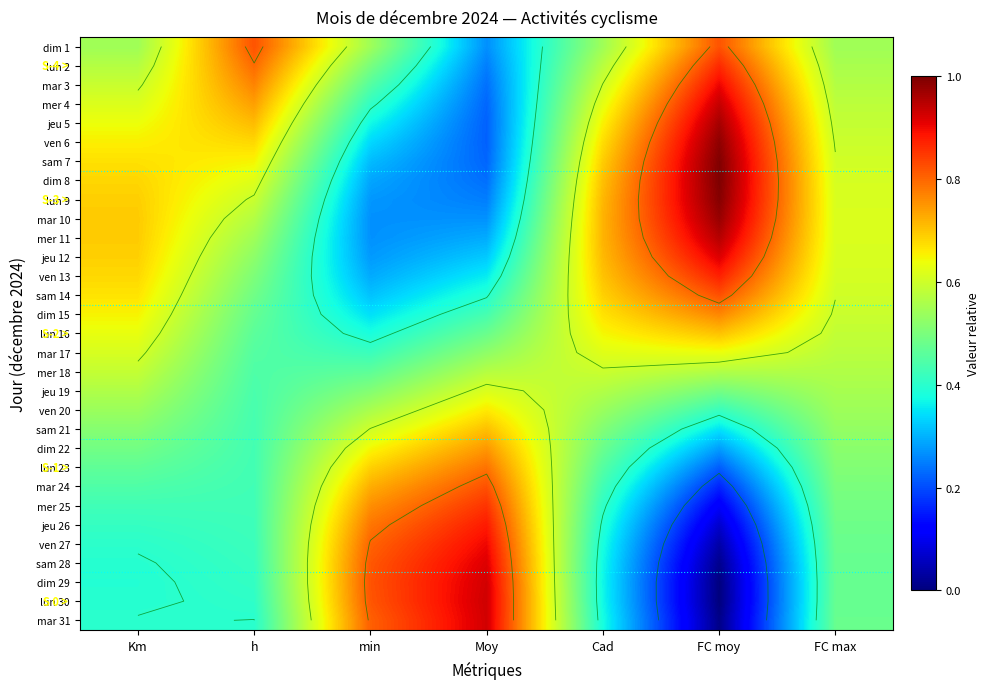

True or false: ven 20 has a value of 0.3 at Km.

False